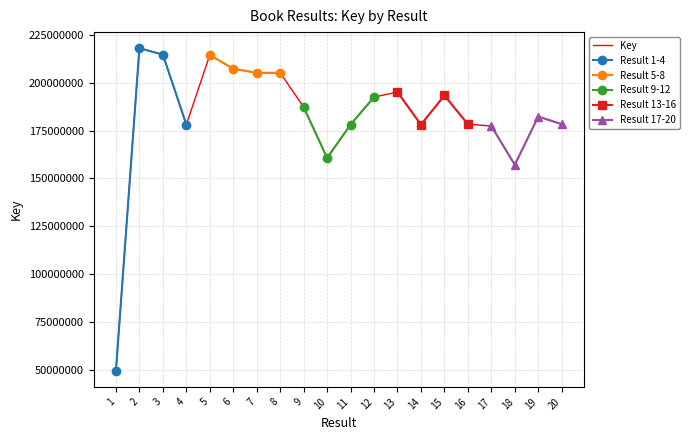

What is the value of the 4th point from the left?

178090662